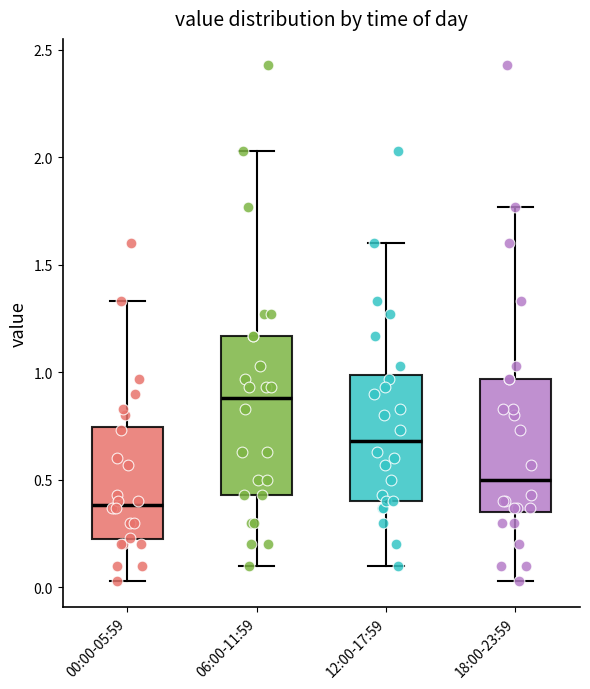

Reading left to right, transcribe this box plot: for each box, give where its median line is, the range the box spans, and where its two whiskers end, as read against the y-axis. The values are not printed on the chart, so give them approximately, as read against the axis.

00:00-05:59: median 0.40, box 0.20 to 0.75, whiskers 0.05 to 1.35
06:00-11:59: median 0.90, box 0.45 to 1.15, whiskers 0.10 to 2.05
12:00-17:59: median 0.70, box 0.40 to 1.00, whiskers 0.10 to 1.60
18:00-23:59: median 0.50, box 0.35 to 0.95, whiskers 0.05 to 1.75